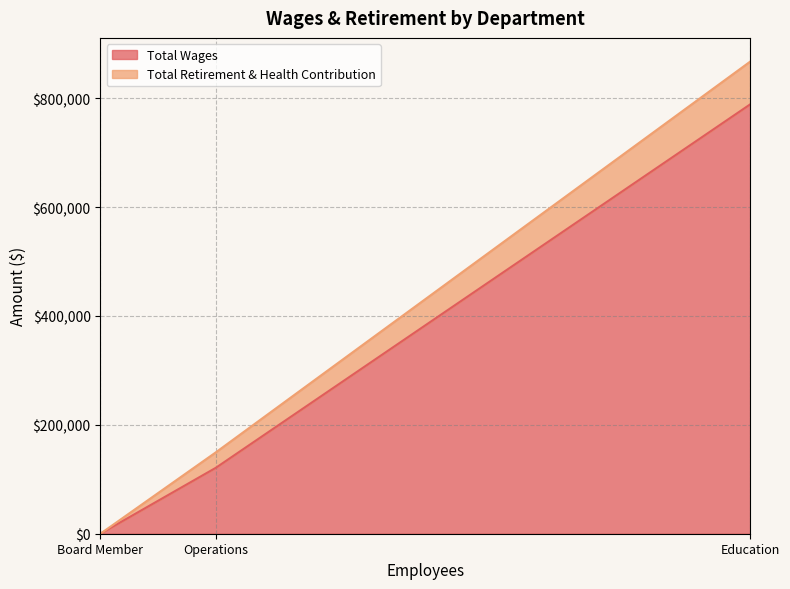

Reading right to left, extract all data points from this chart.

Total Wages: Board Member=0	Operations=121244	Education=789052
Total Retirement & Health Contribution: Board Member=0	Operations=28446	Education=78584